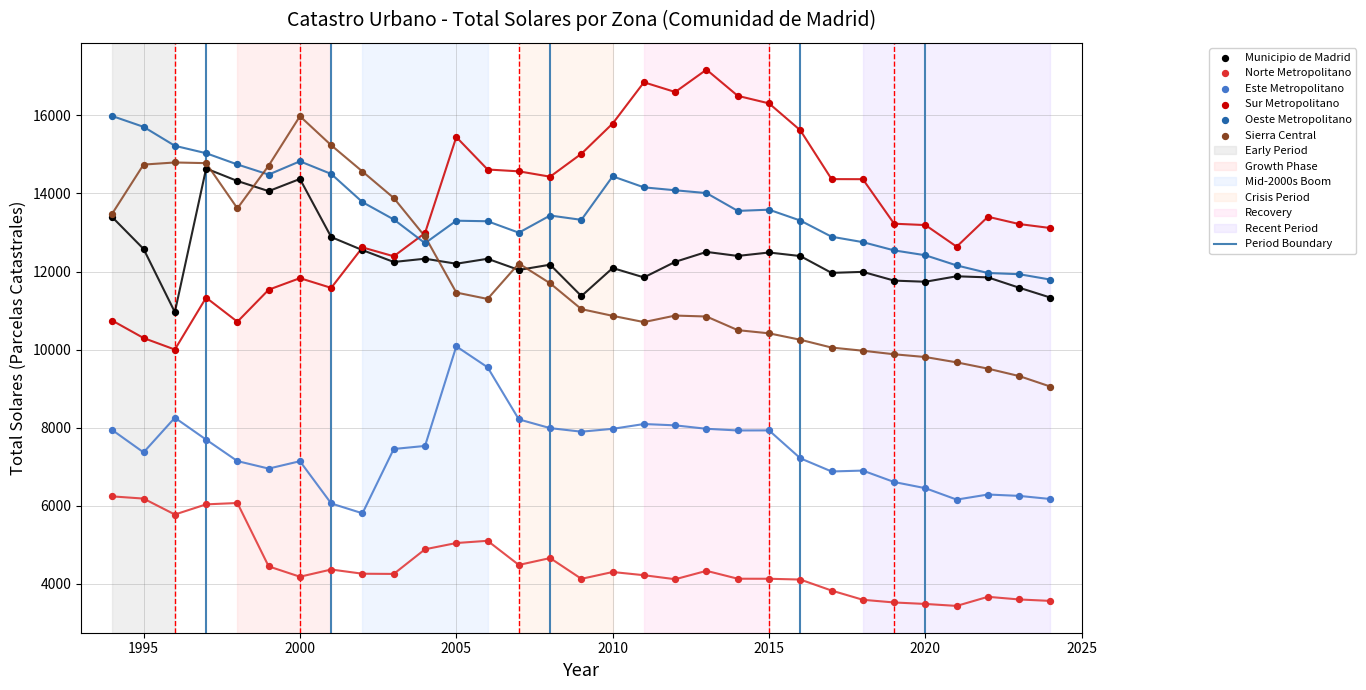

Which series contains the lowest Y value?

Norte Metropolitano